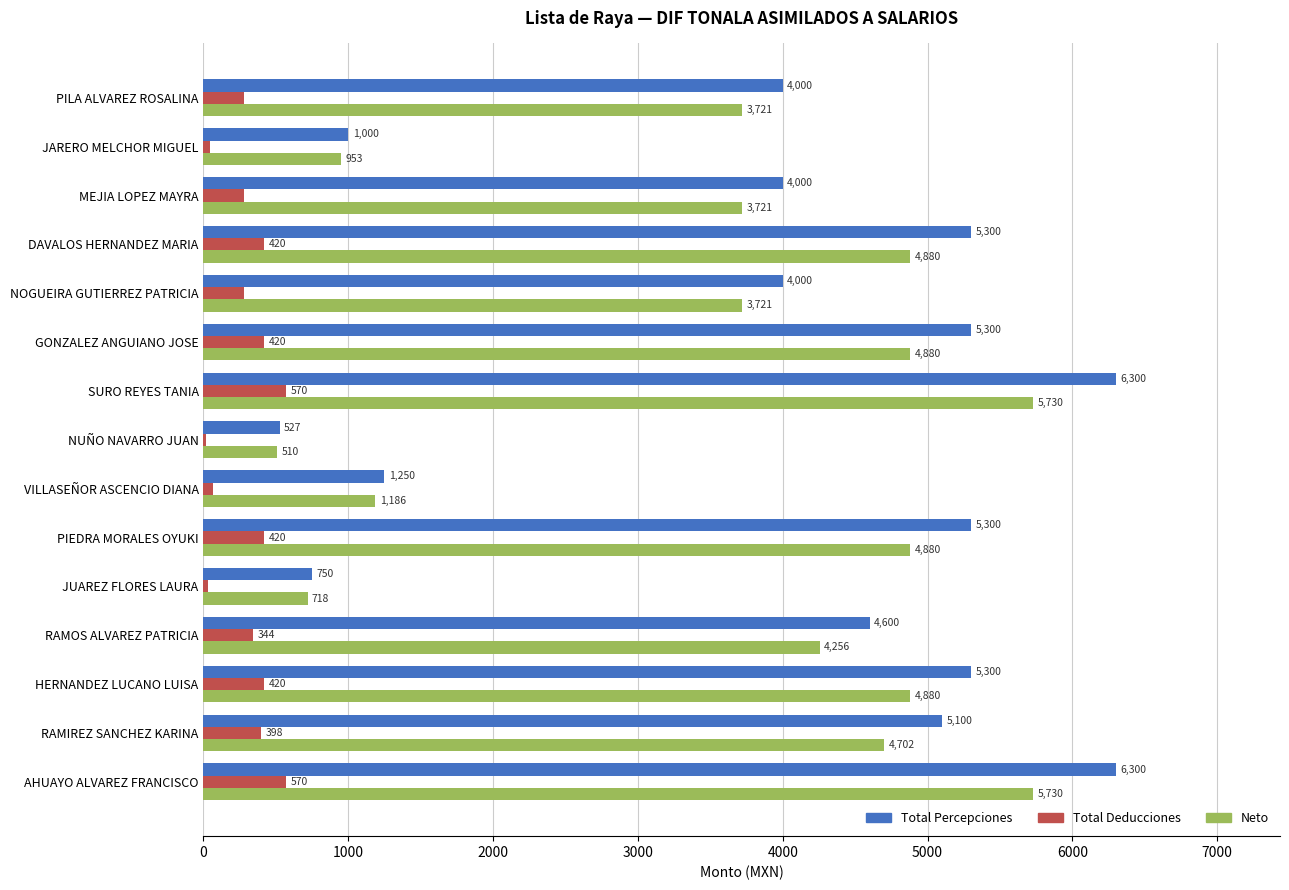

What is the total value across all series at JUAREZ FLORES LAURA?

1500.0